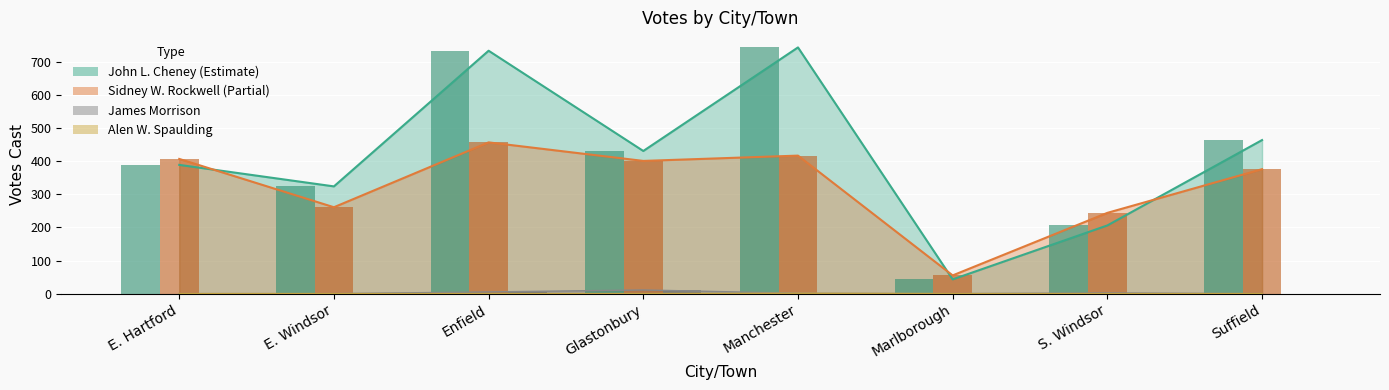

At which label does Sidney W. Rockwell reach its peak?

Enfield